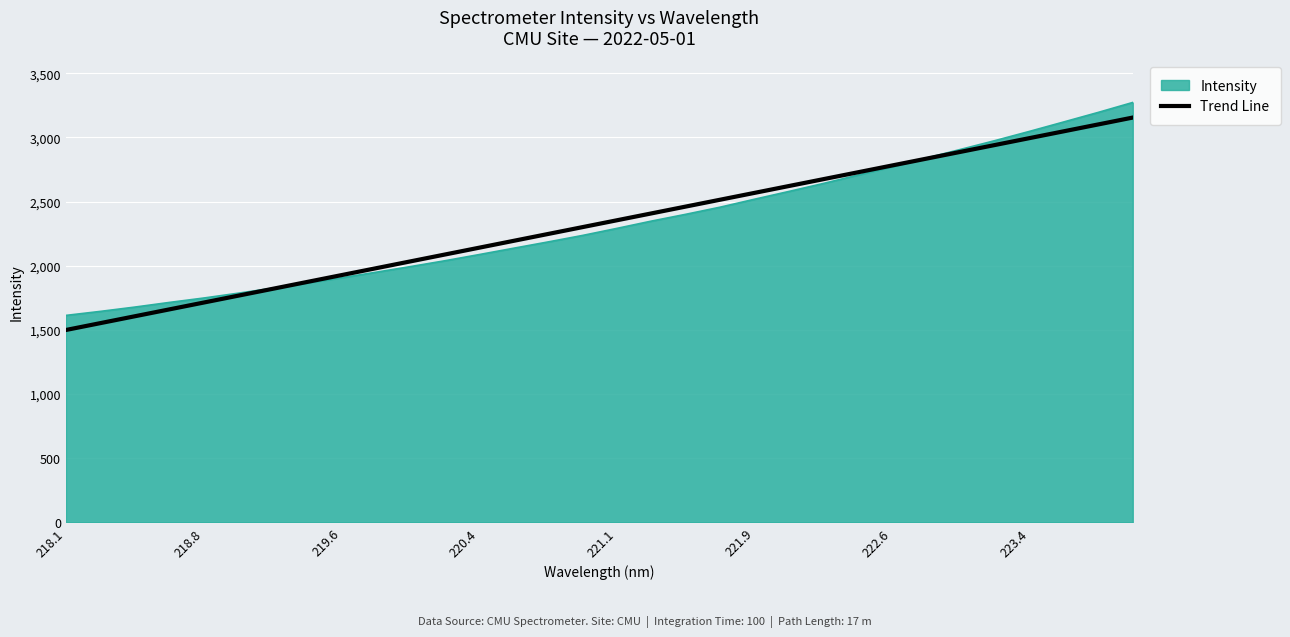

What is the difference between the values at 222.4538 and 219.9712?

712.8